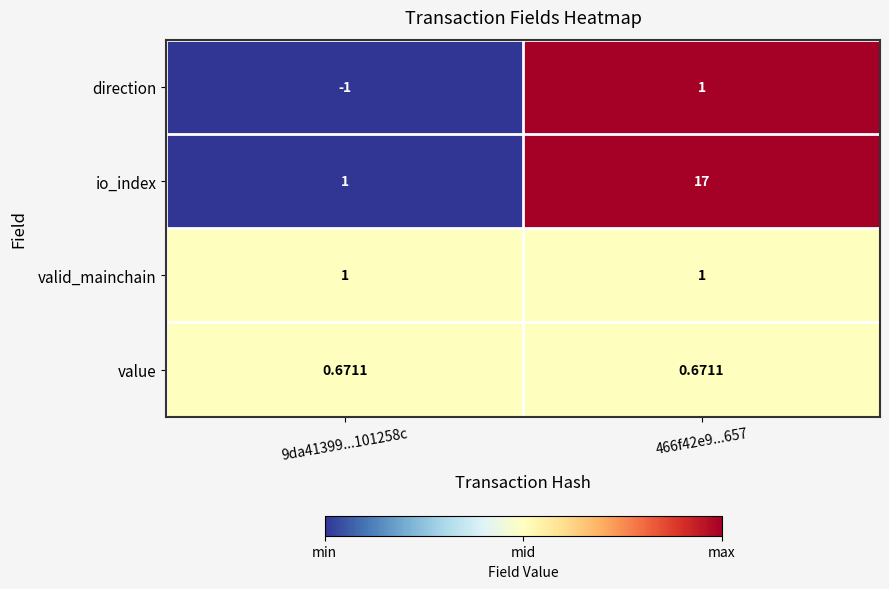

Which series changed the most between 9da41399...101258c and 466f42e9...657?

io_index